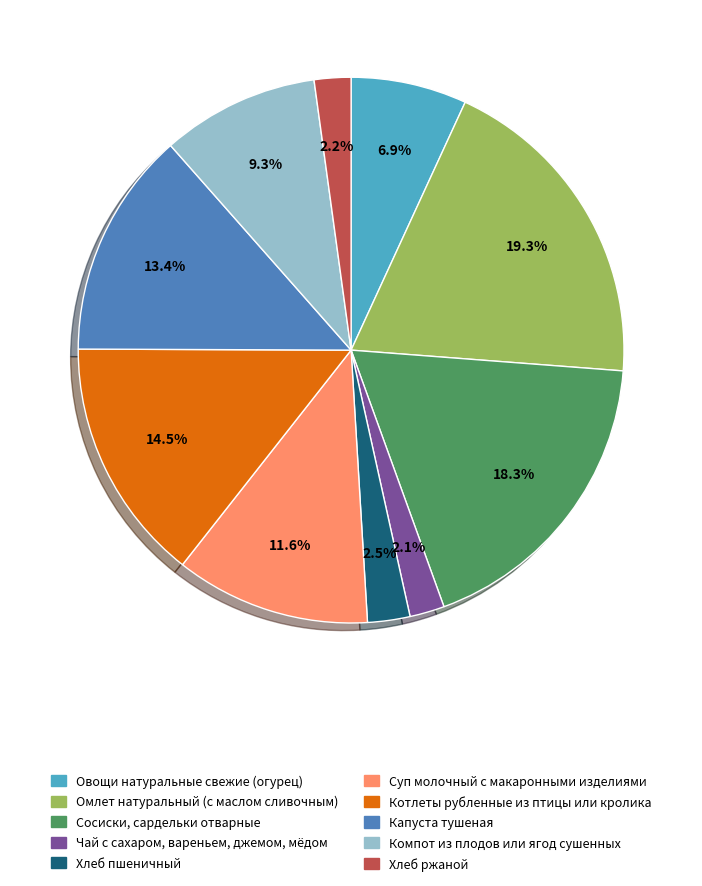

Which category has the biggest portion of the pie?

Омлет натуральный (с маслом сливочным)